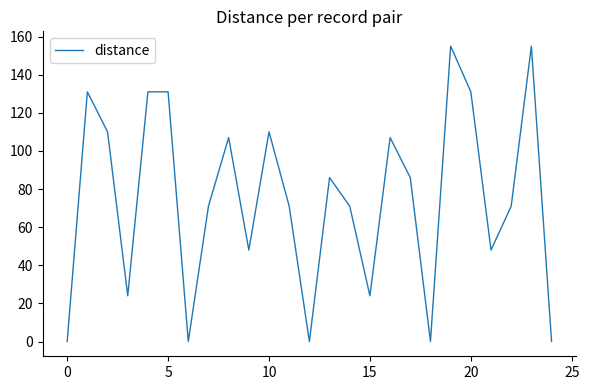

What is the difference between the maximum and minimum values?

155